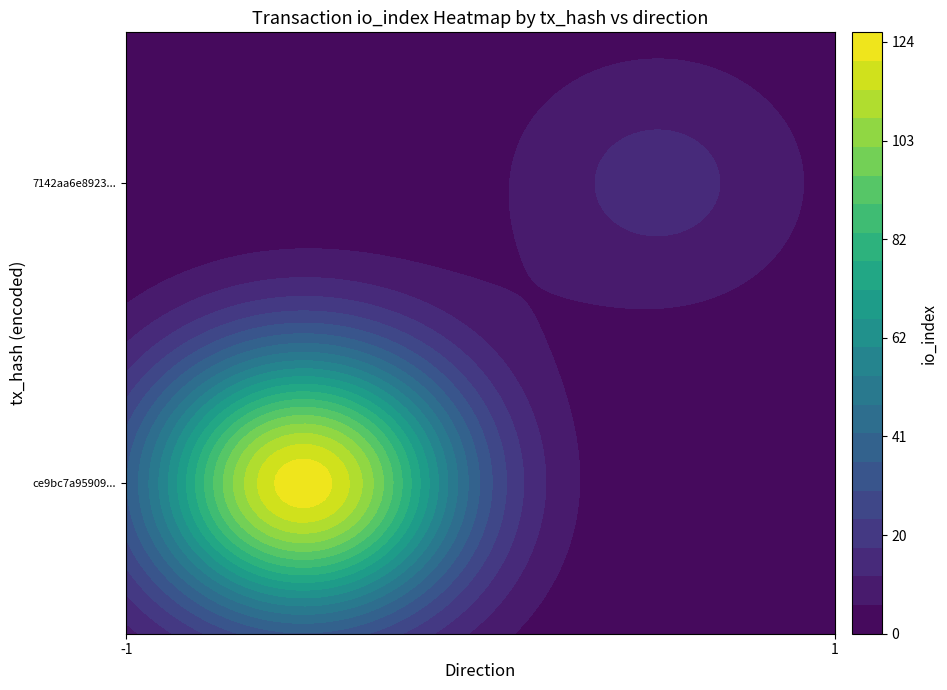

Reading left to right, what are all the values shown in this chart?

ce9bc7a9590902164b076119a54ce9d40662329: direction=-1	io_index=124
7142aa6e89239c52f3813fbbbd16908408a4808: direction=1	io_index=14